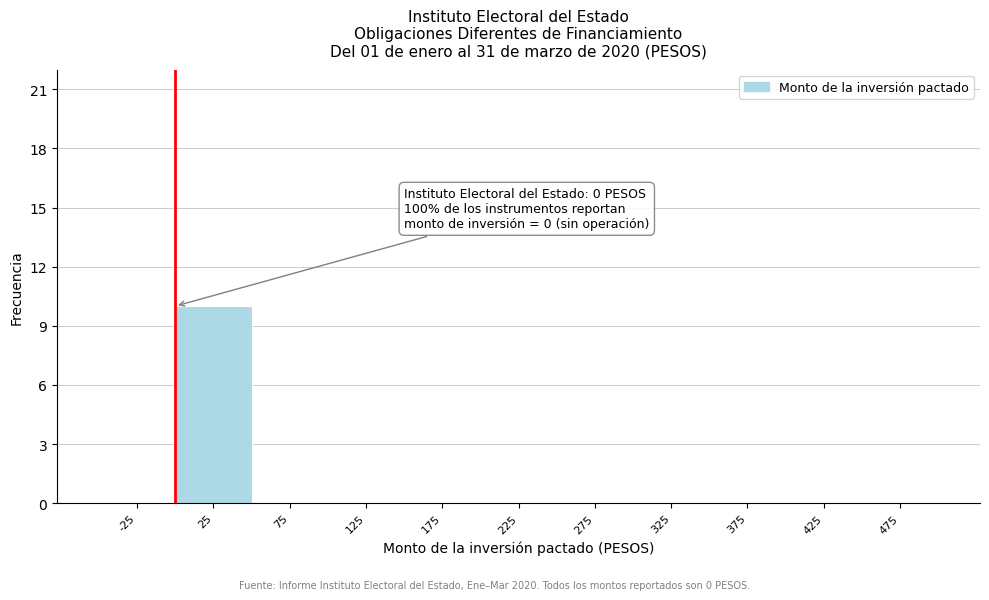

Which range on the x-axis has the tallest bar?

0 to 50